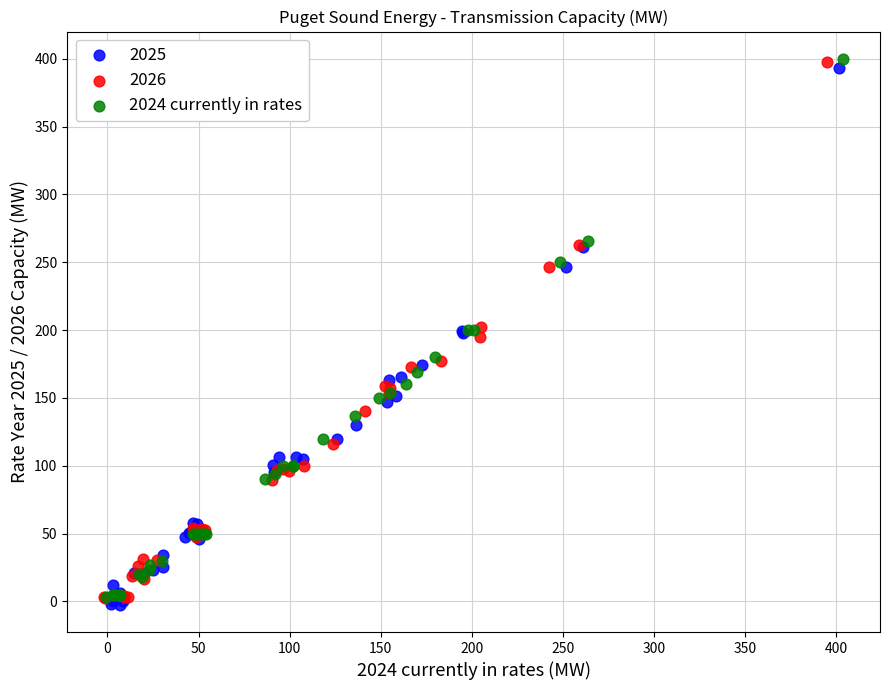

What are all the series names shown in the legend?

2025, 2026, 2024 currently in rates